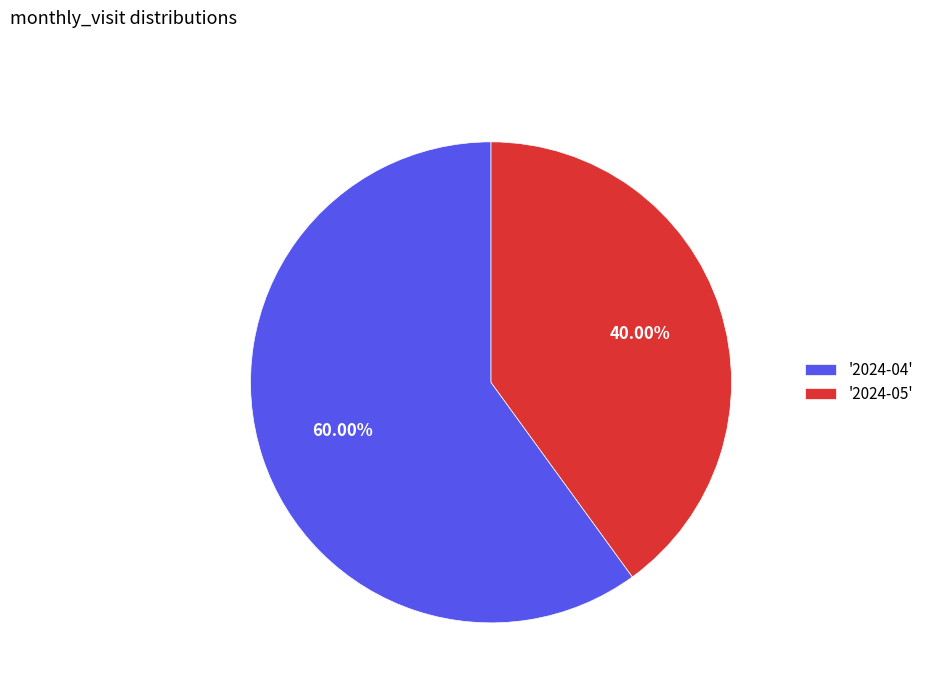

Is the sum of '2024-05' and '2024-04' greater than half?

Yes